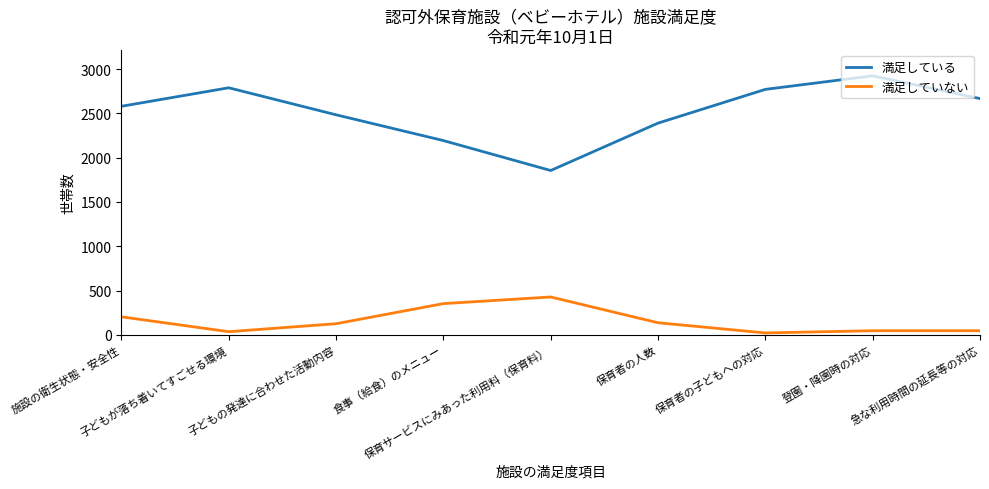

Where is the first local maximum for 満足していない?

保育サービスにみあった利用料（保育料）